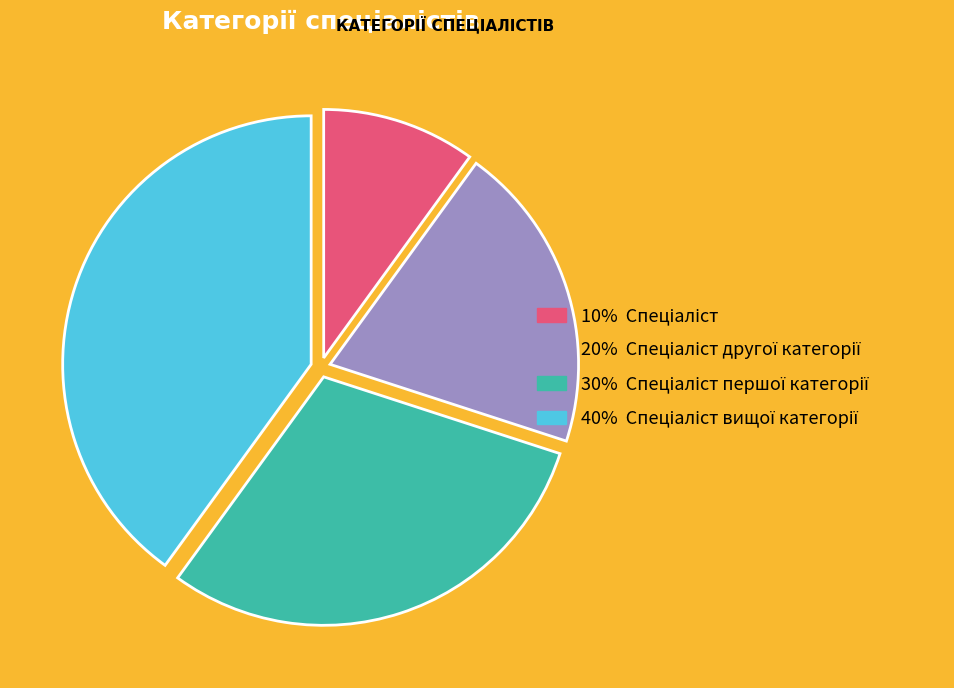

Is there any slice that represents more than half of the pie?

No